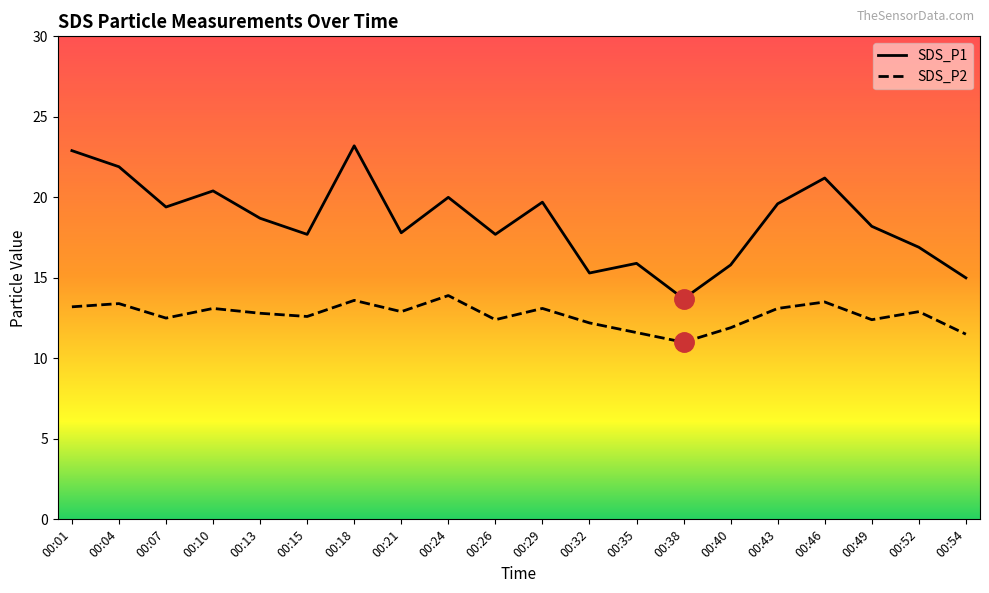

Reading left to right, extract all data points from this chart.

SDS_P1: 22.9	21.9	19.4	20.4	18.7	17.7	23.2	17.8	20.0	17.7	19.7	15.3	15.9	13.7	15.8	19.6	21.2	18.2	16.9	15.0
SDS_P2: 13.2	13.4	12.5	13.1	12.8	12.6	13.6	12.9	13.9	12.4	13.1	12.2	11.6	11.0	11.9	13.1	13.5	12.4	12.9	11.5